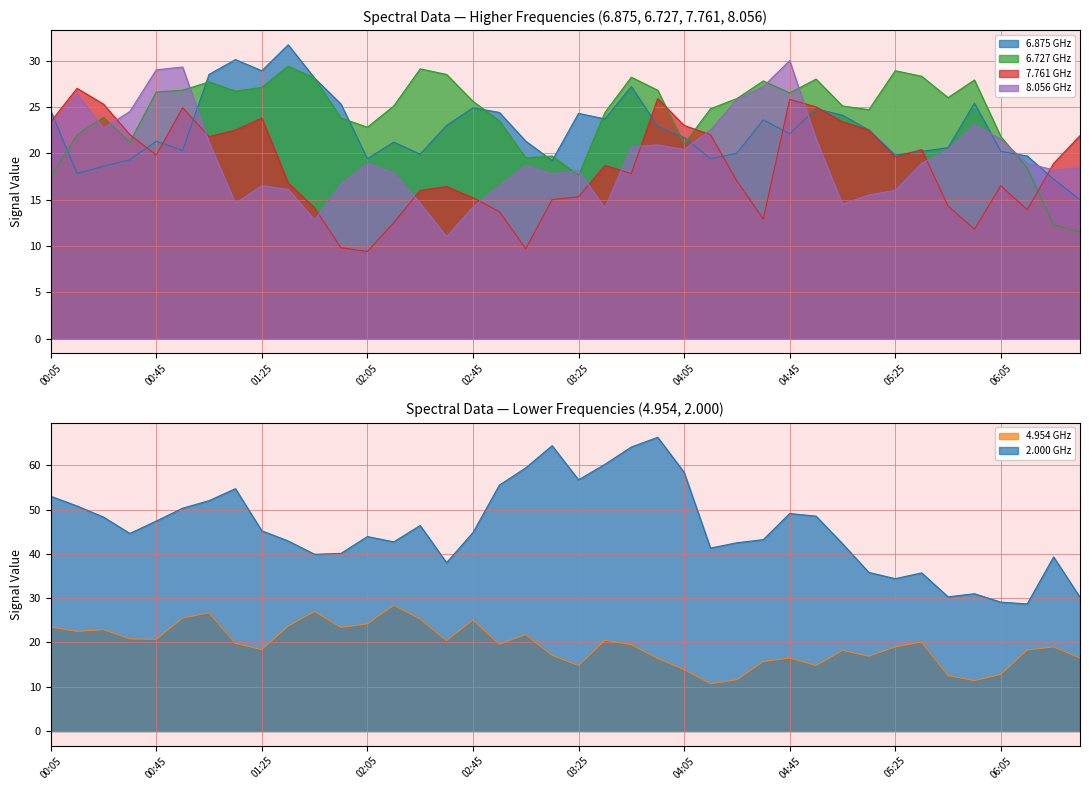

Is the value of 6.727 at 2019/10/09 00:55 greater than the value of 4.954 at 2019/10/09 01:55?

Yes